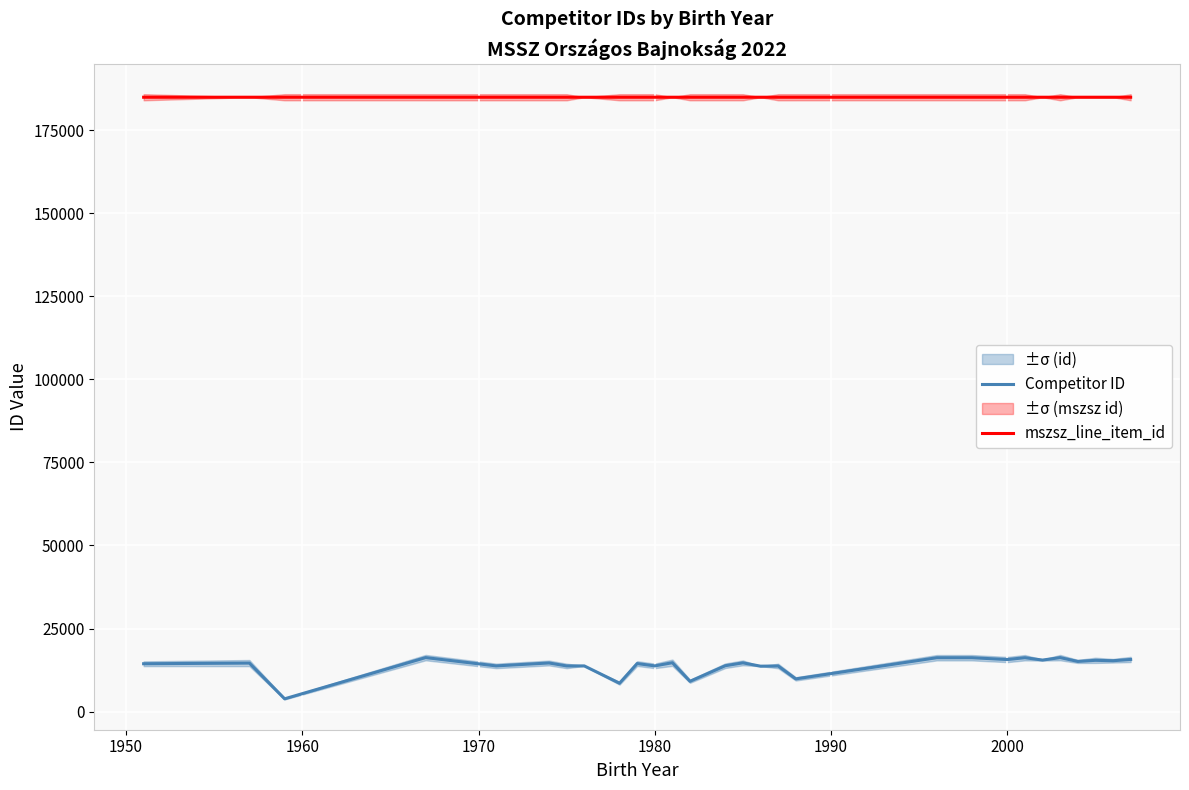

How many values in the Competitor ID series exceed 14628?

13